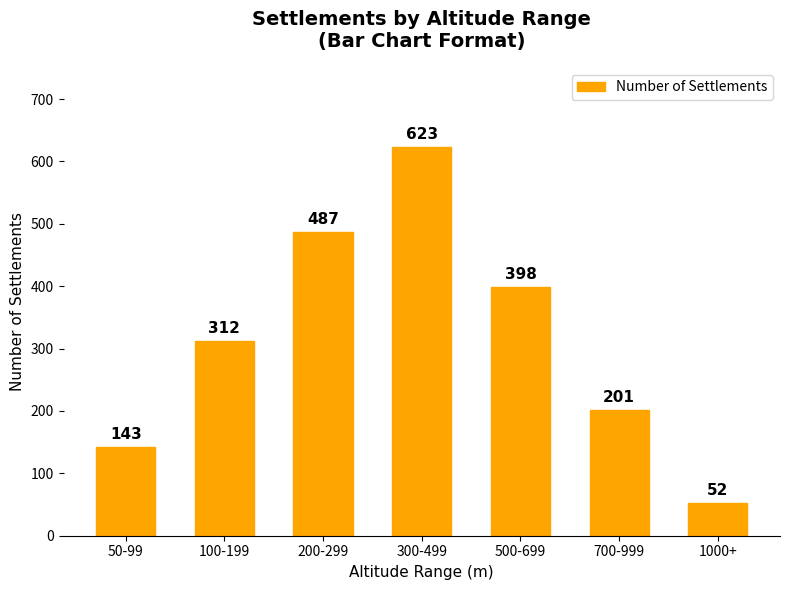

Reading left to right, list all the values displayed in this chart.

143	312	487	623	398	201	52